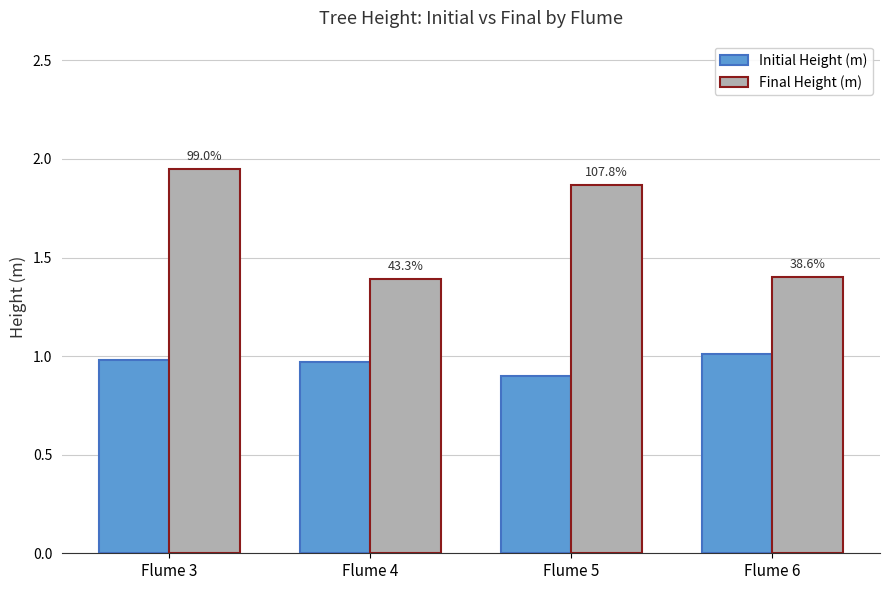

How many bars are there in each group?

2